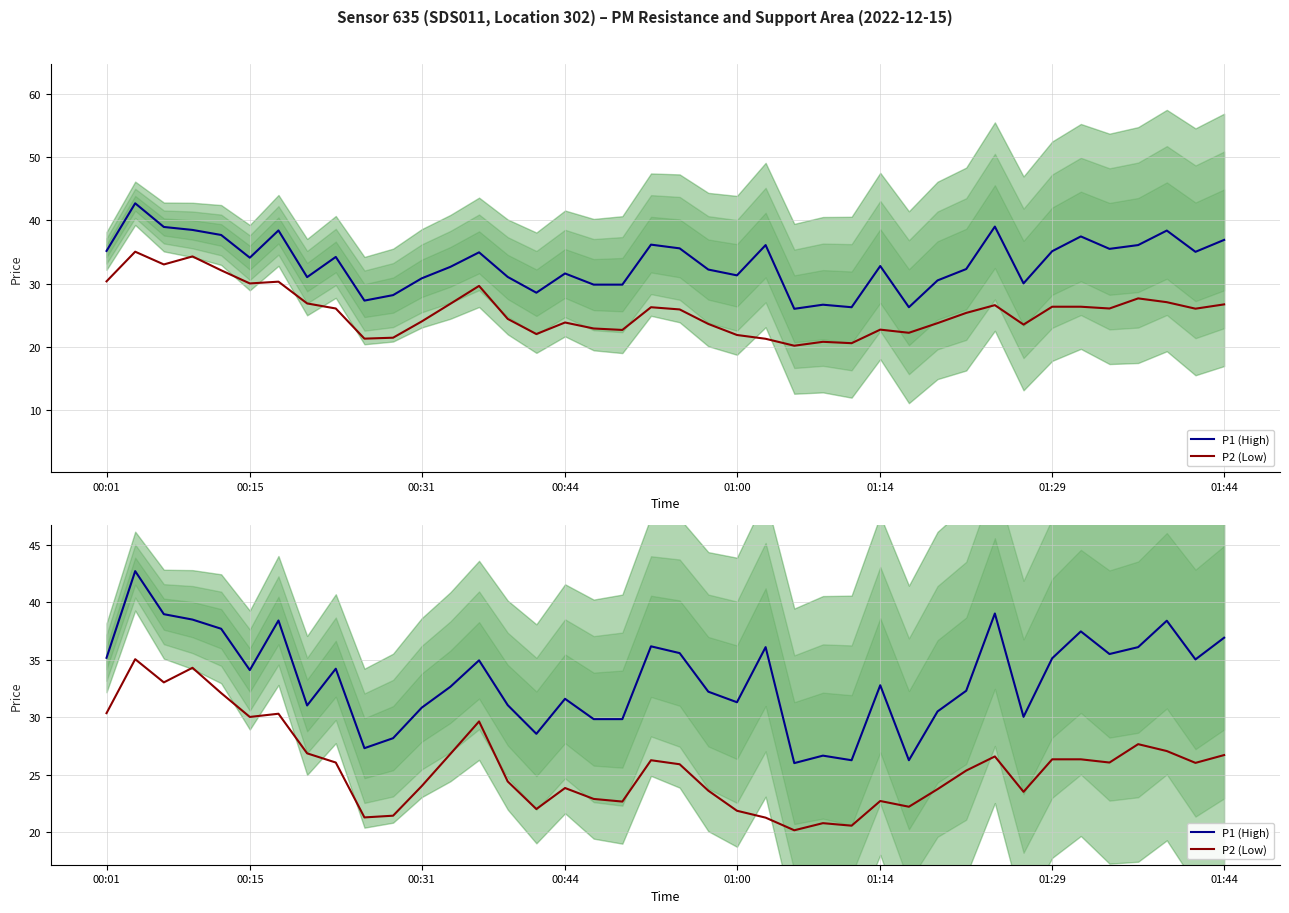

Which series has the widest spread of values?

P1 (High)